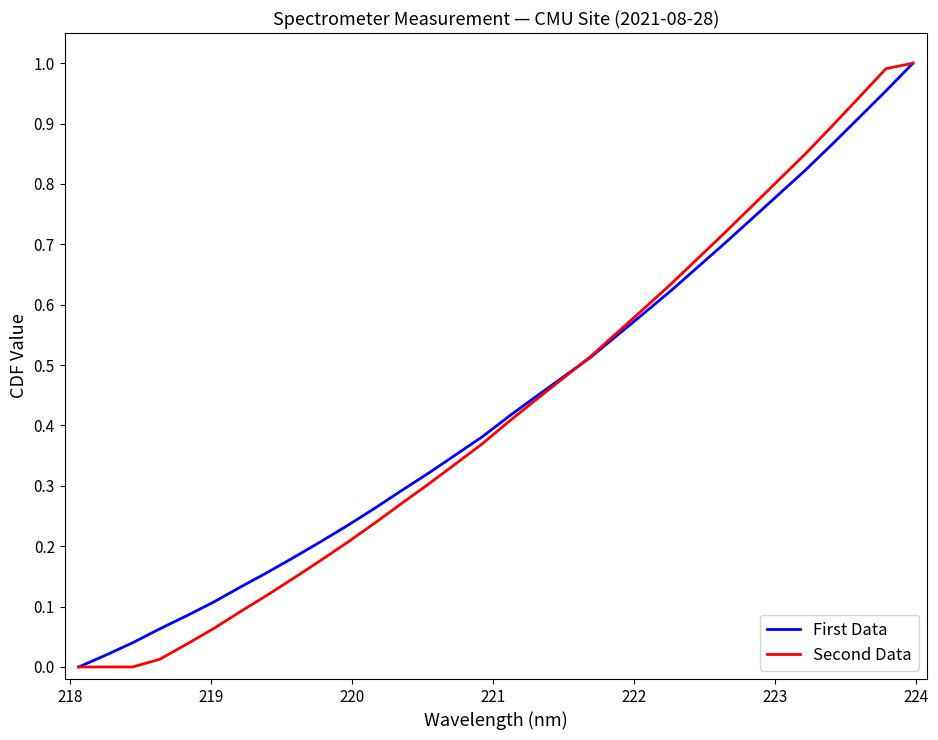

What is the value of the First Data point at the 11th from the left?

0.2